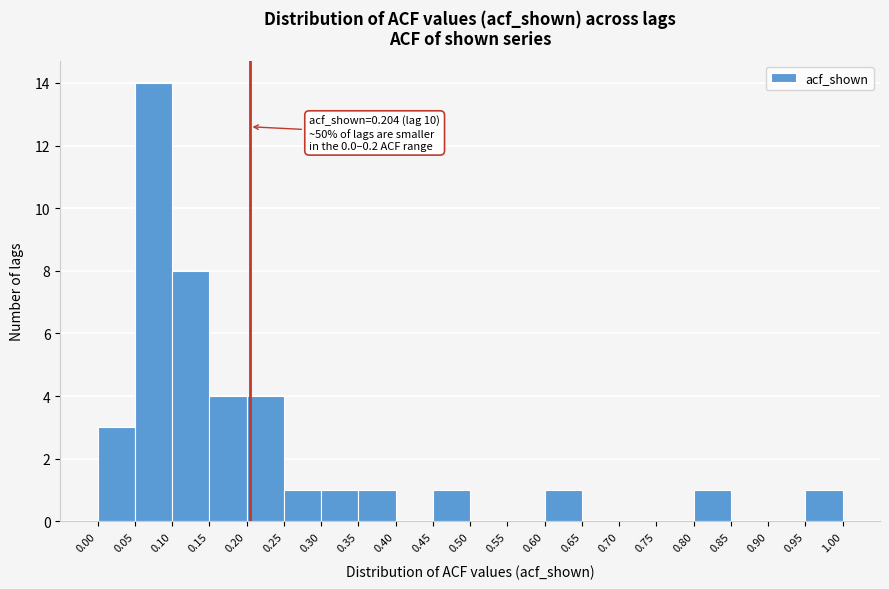

Over which range of the x-axis is the bar tallest?

0.05 to 0.10